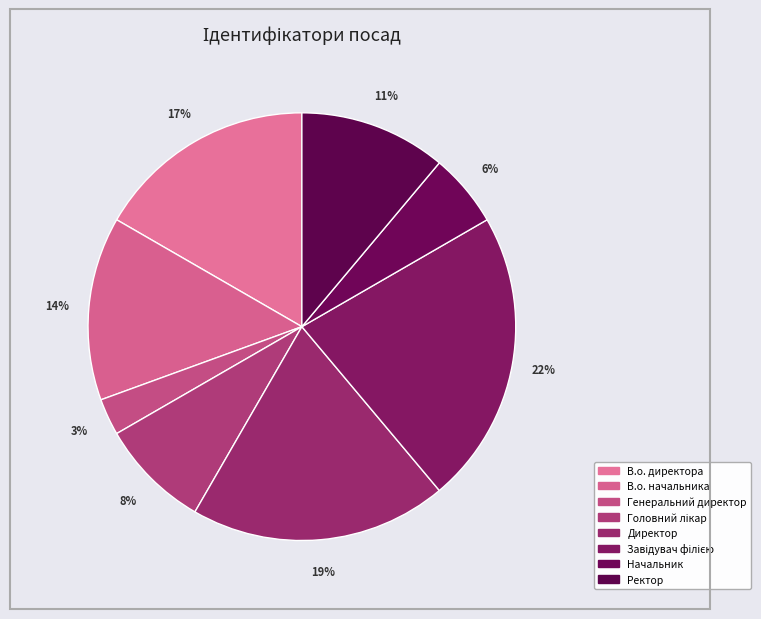

What percentage is the Генеральний директор slice, to the nearest percent?

3%